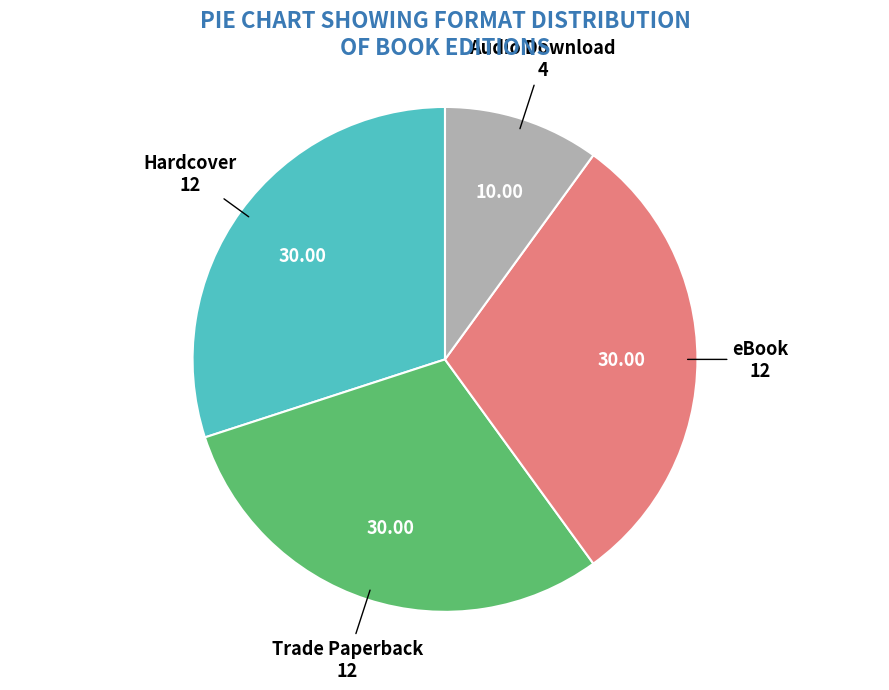

Is there a majority slice in this chart?

No